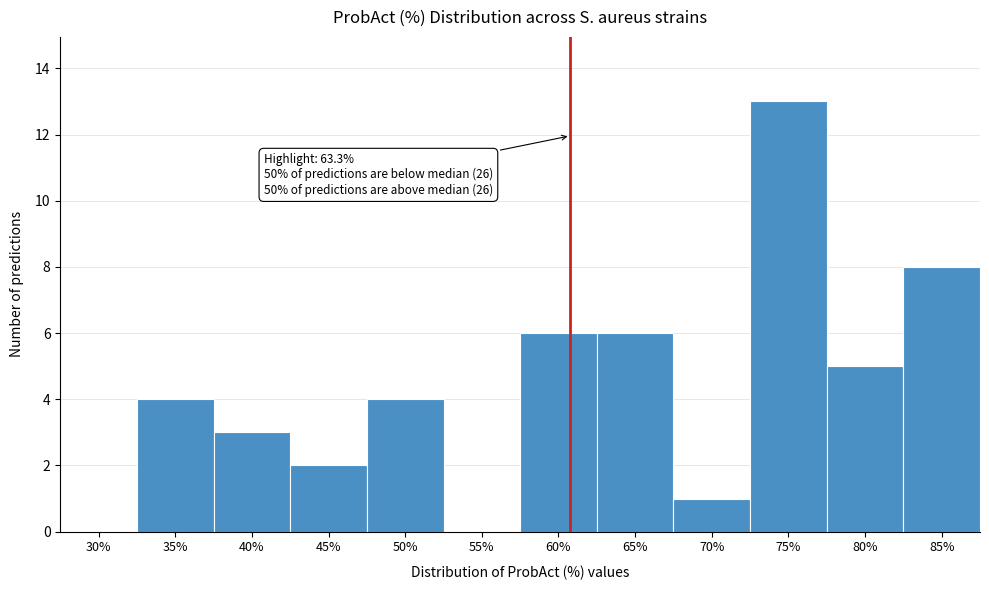

Reading left to right, extract all data points from this chart.

30%=0	35%=4	40%=3	45%=2	50%=4	55%=0	60%=6	65%=6	70%=1	75%=13	80%=5	85%=8